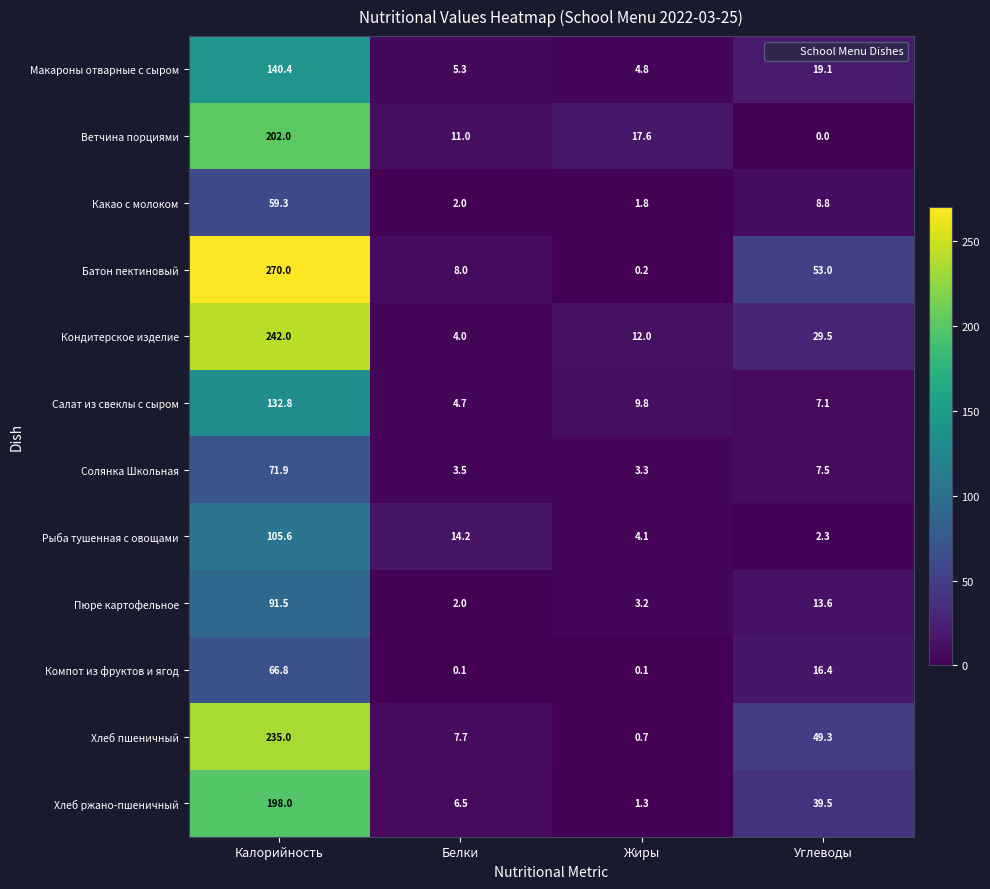

Which label corresponds to the largest value in the chart?

Калорийность